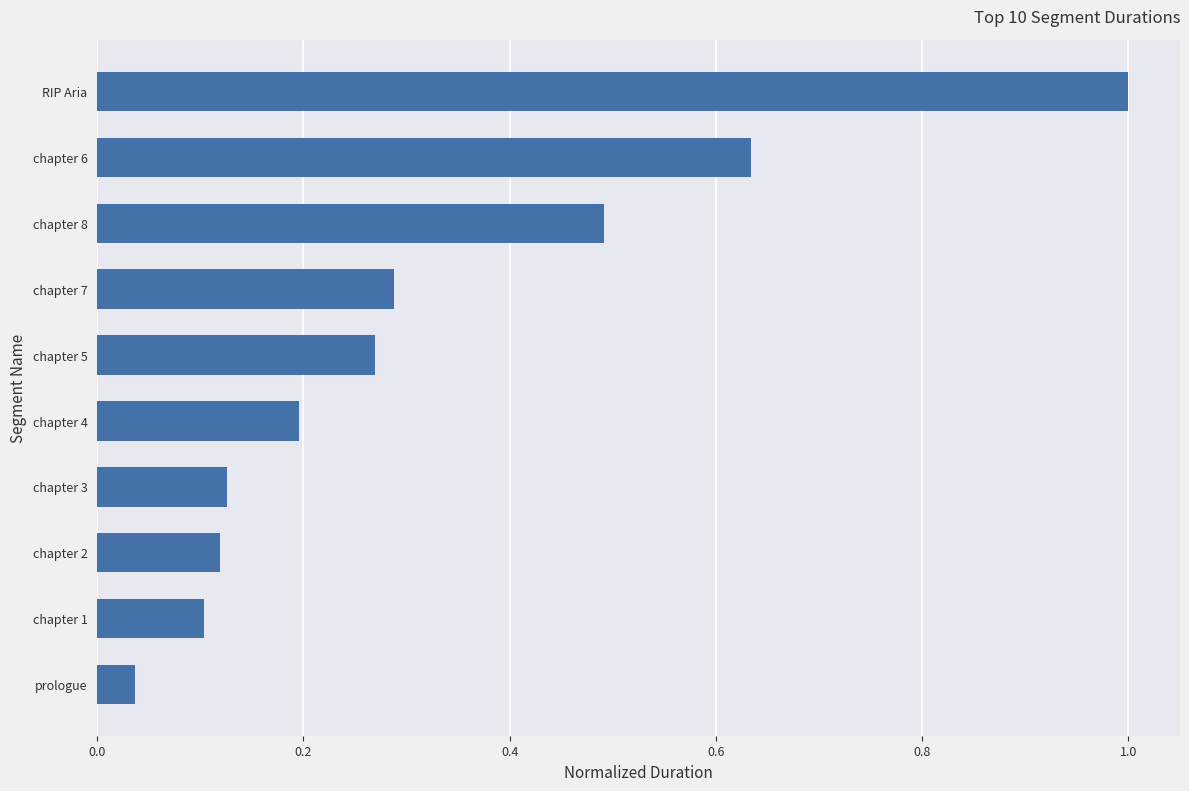

Between chapter 6 and chapter 5, which is larger?

chapter 6